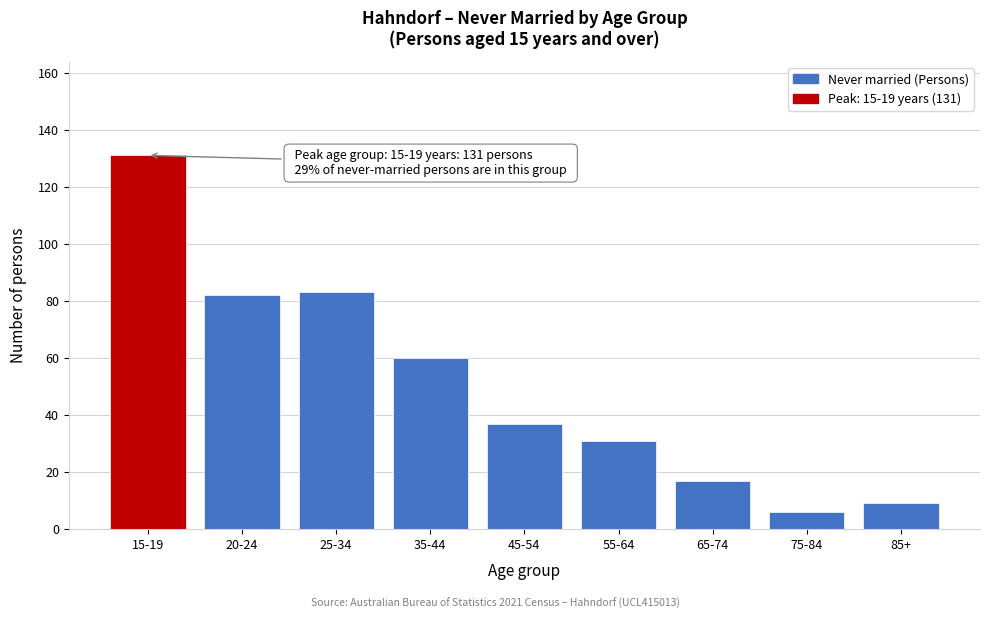

Reading right to left, extract all data points from this chart.

85+=9	75-84=6	65-74=17	55-64=31	45-54=37	35-44=60	25-34=83	20-24=82	15-19=131